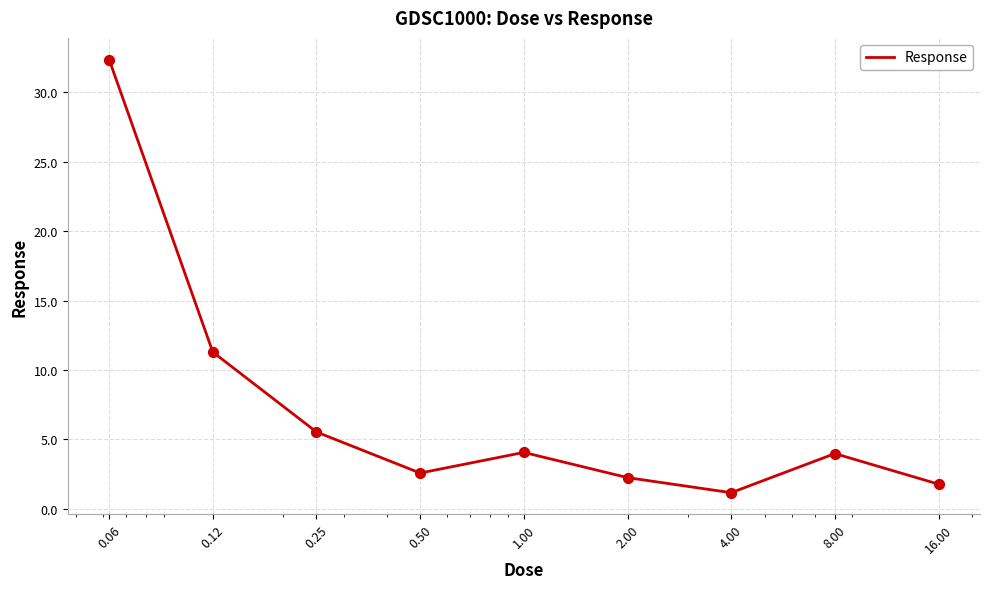

What is the difference between the maximum and minimum values?

31.2